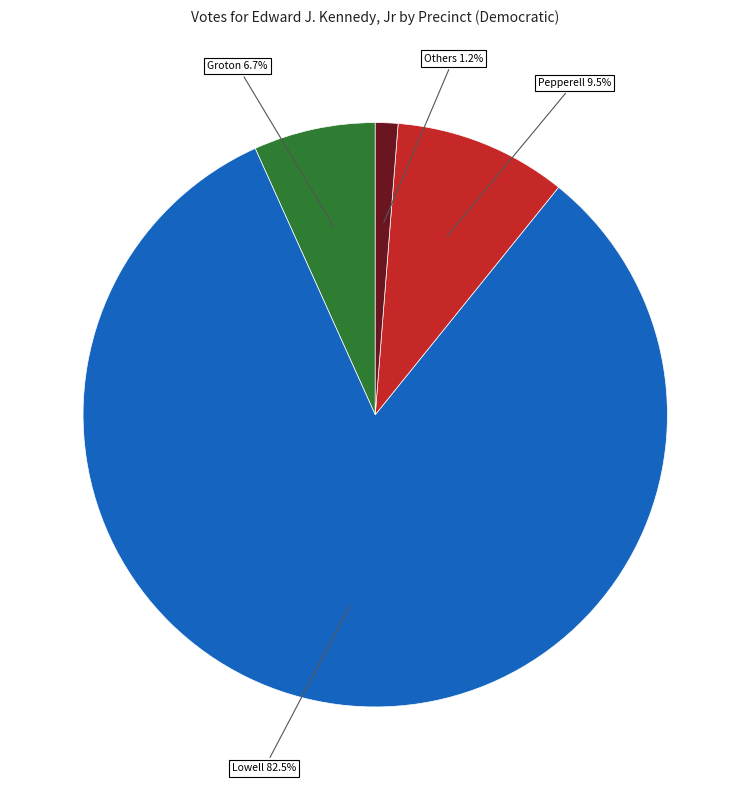

Is there a majority slice in this chart?

Yes